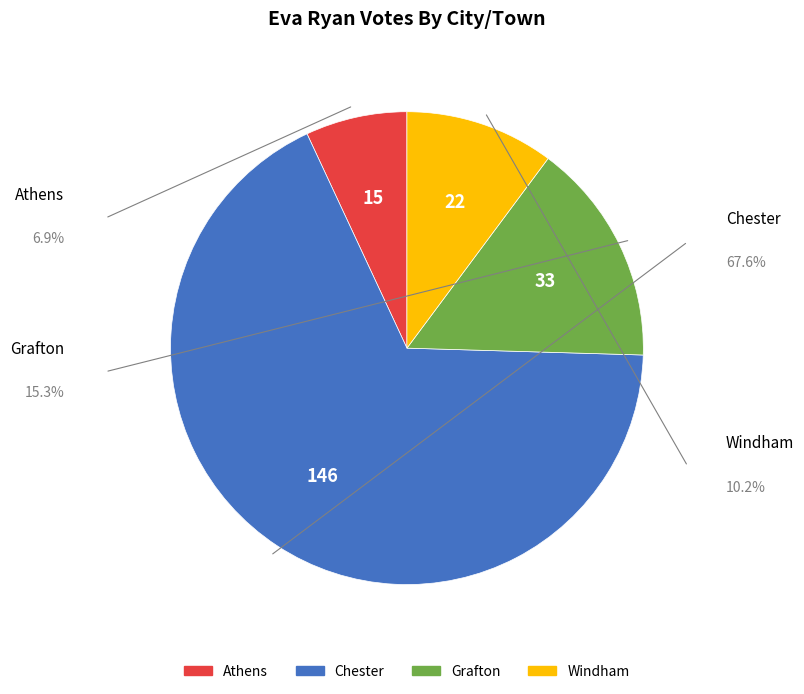

Which slice is the smallest?

Athens